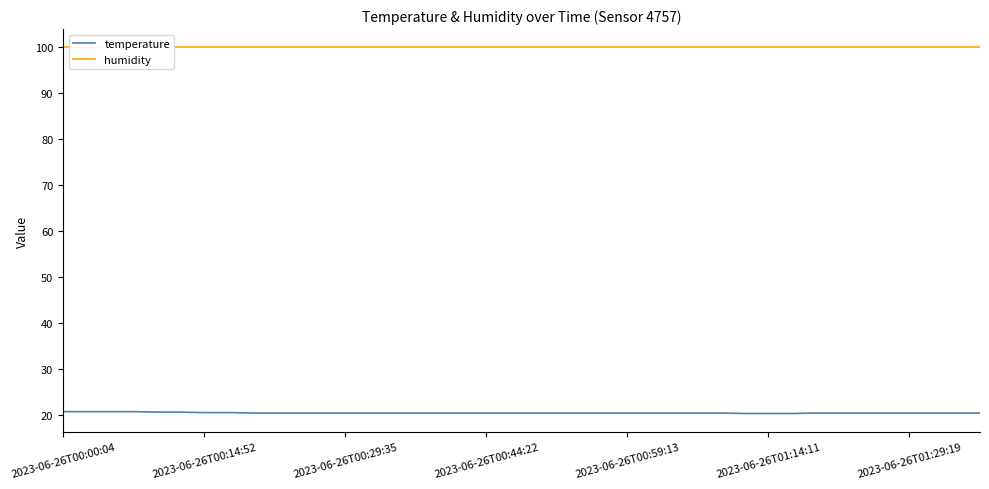

What is the sum of all humidity values?

3996.0